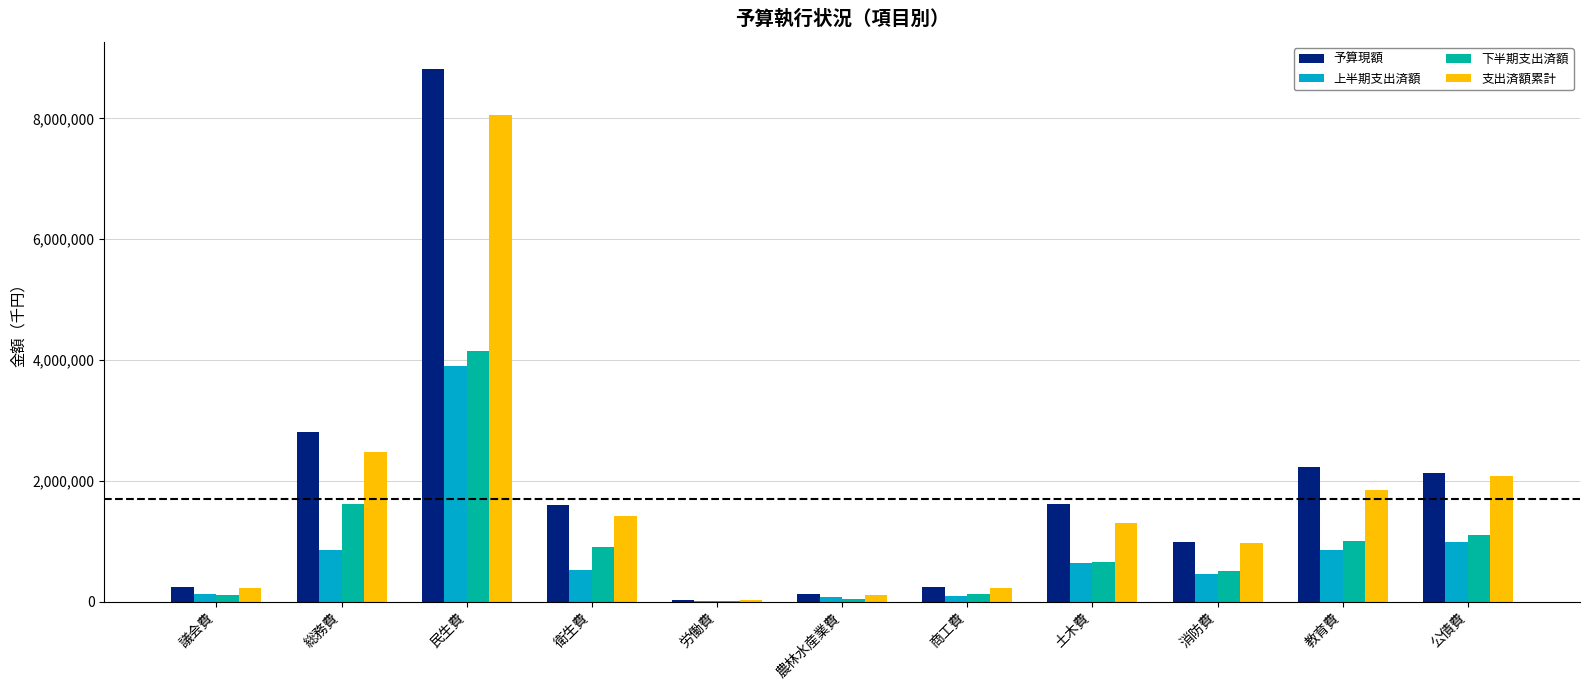

Is the value of 上半期支出済額 at 民生費 greater than the value of 下半期支出済額 at 消防費?

Yes